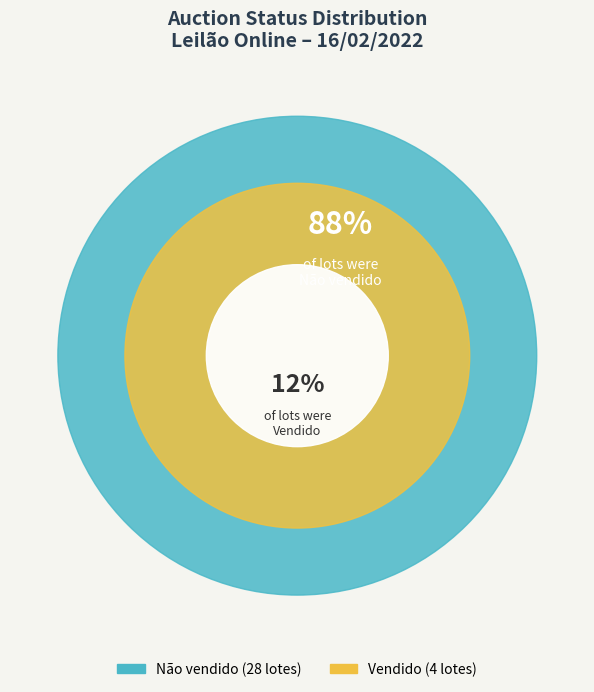

To the nearest percent, what is the average slice percentage?

50%